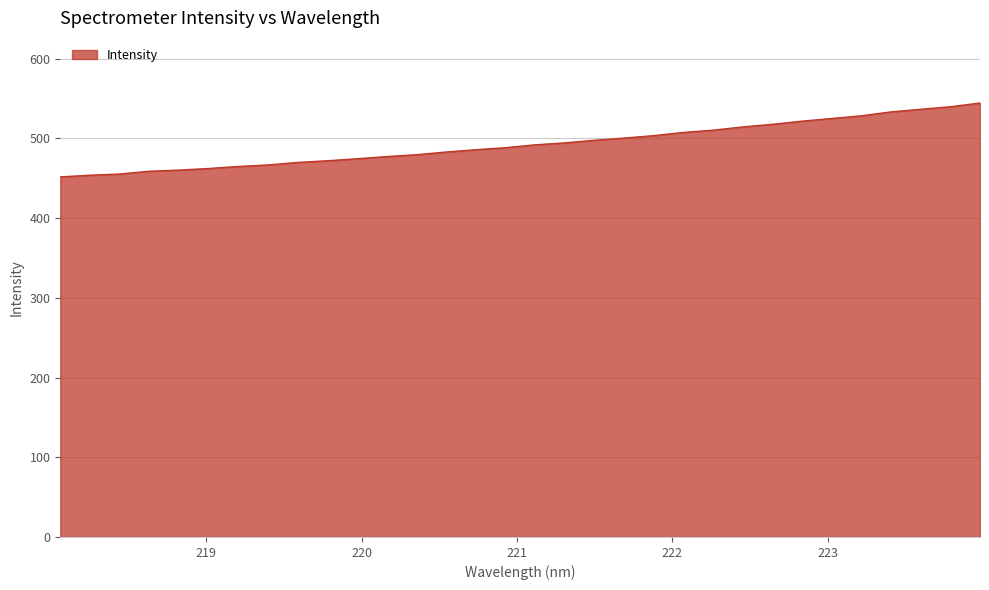

What is the sum of all values?

15771.1